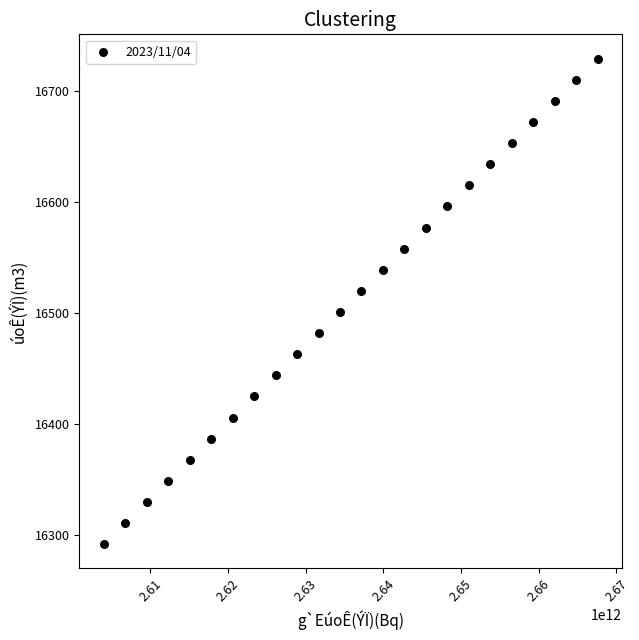

What is the range of X values (max minus min)?

63549147499